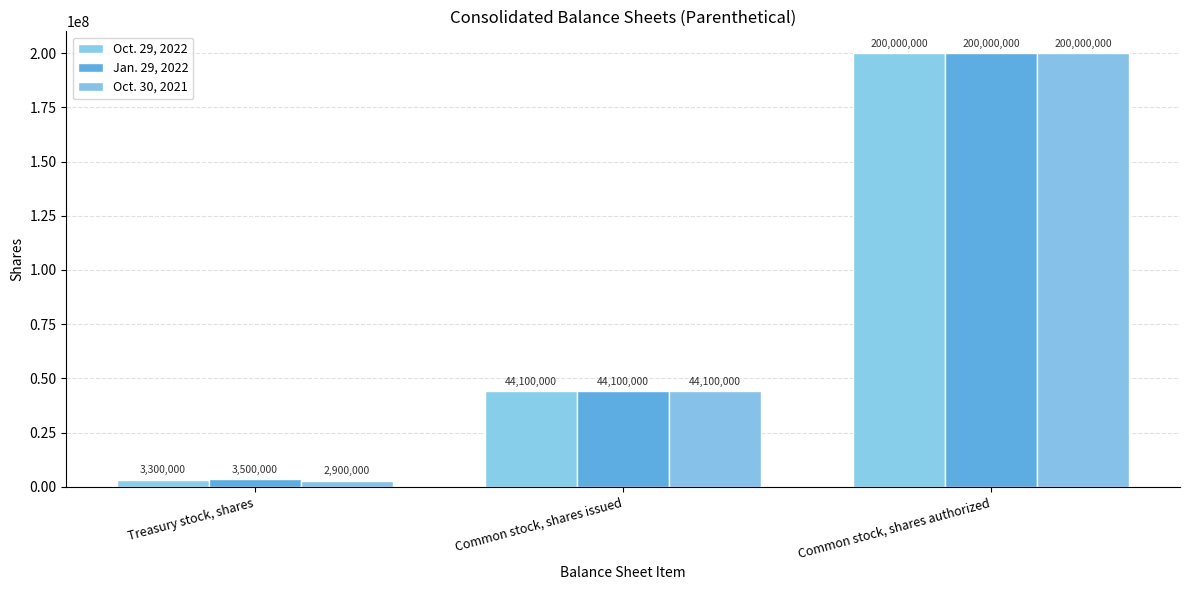

How many Jan. 29, 2022 values are between 3500000 and 200000000?

3